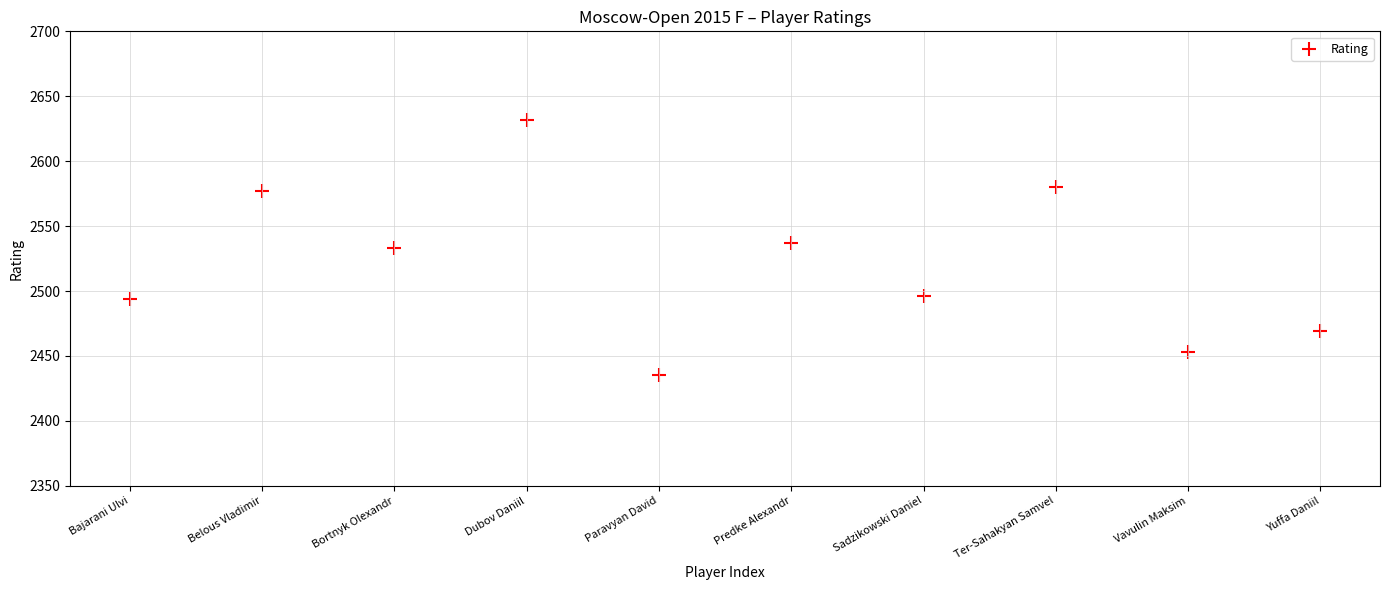

What is the average X value?

6